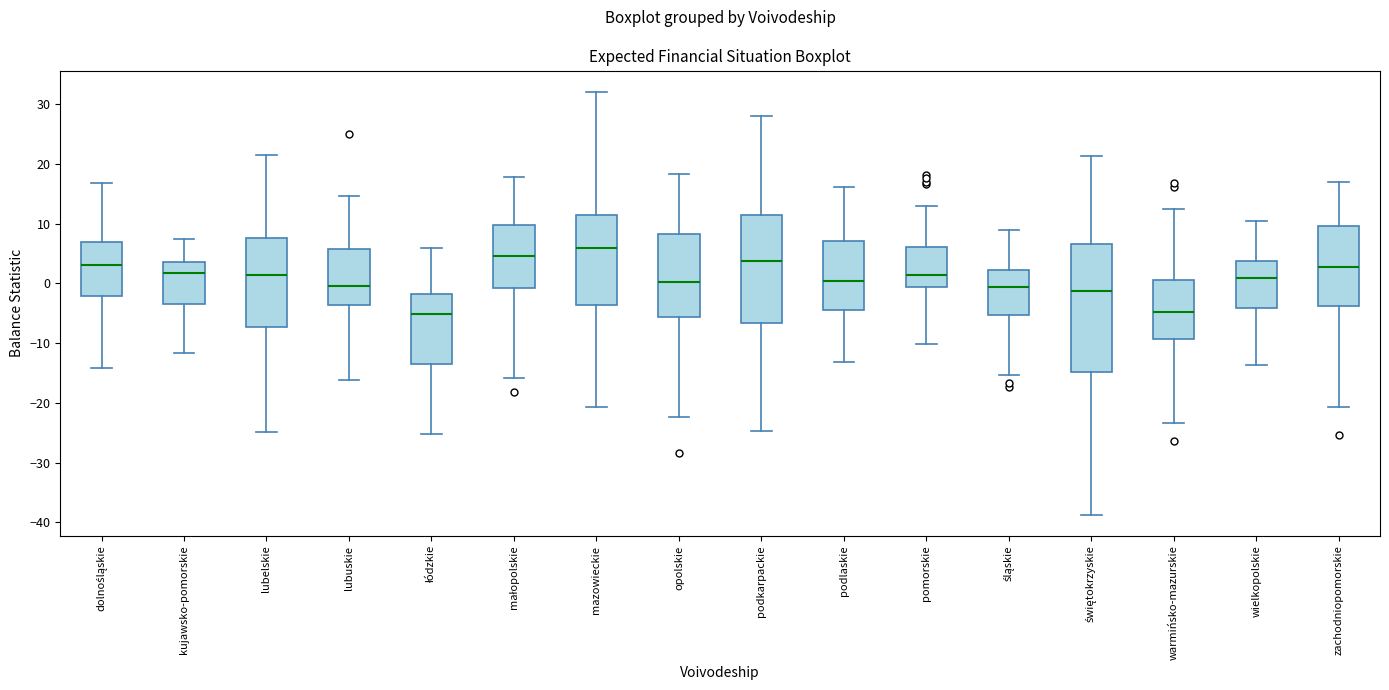

Reading left to right, transcribe this box plot: for each box, give where its median line is, the range the box spans, and where its two whiskers end, as read against the y-axis. The values are not printed on the chart, so give them approximately, as read against the axis.

dolnośląskie: median 3, box -2 to 7, whiskers -14 to 17
kujawsko-pomorskie: median 2, box -3 to 4, whiskers -12 to 8
lubelskie: median 1, box -7 to 8, whiskers -25 to 22
lubuskie: median 0, box -4 to 6, whiskers -16 to 15
łódzkie: median -5, box -14 to -2, whiskers -25 to 6
małopolskie: median 5, box -1 to 10, whiskers -16 to 18
mazowieckie: median 6, box -4 to 11, whiskers -21 to 32
opolskie: median 0, box -6 to 8, whiskers -22 to 18
podkarpackie: median 4, box -7 to 11, whiskers -25 to 28
podlaskie: median 0, box -4 to 7, whiskers -13 to 16
pomorskie: median 1, box -1 to 6, whiskers -10 to 13
śląskie: median -1, box -5 to 2, whiskers -15 to 9
świętokrzyskie: median -1, box -15 to 7, whiskers -39 to 21
warmińsko-mazurskie: median -5, box -9 to 1, whiskers -23 to 13
wielkopolskie: median 1, box -4 to 4, whiskers -14 to 11
zachodniopomorskie: median 3, box -4 to 10, whiskers -21 to 17